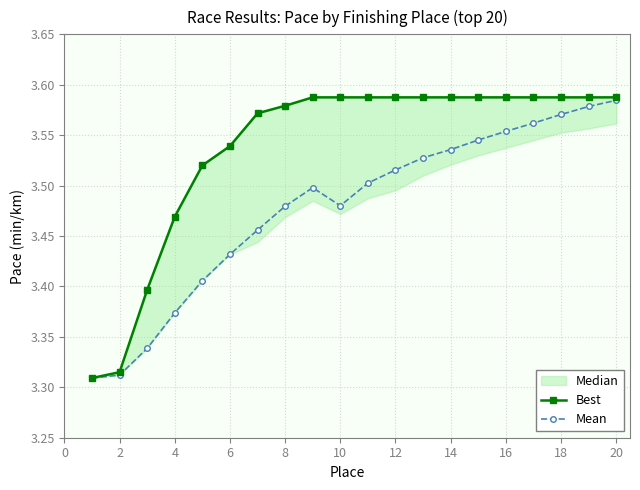

True or false: Mean and Best intersect in this chart.

False